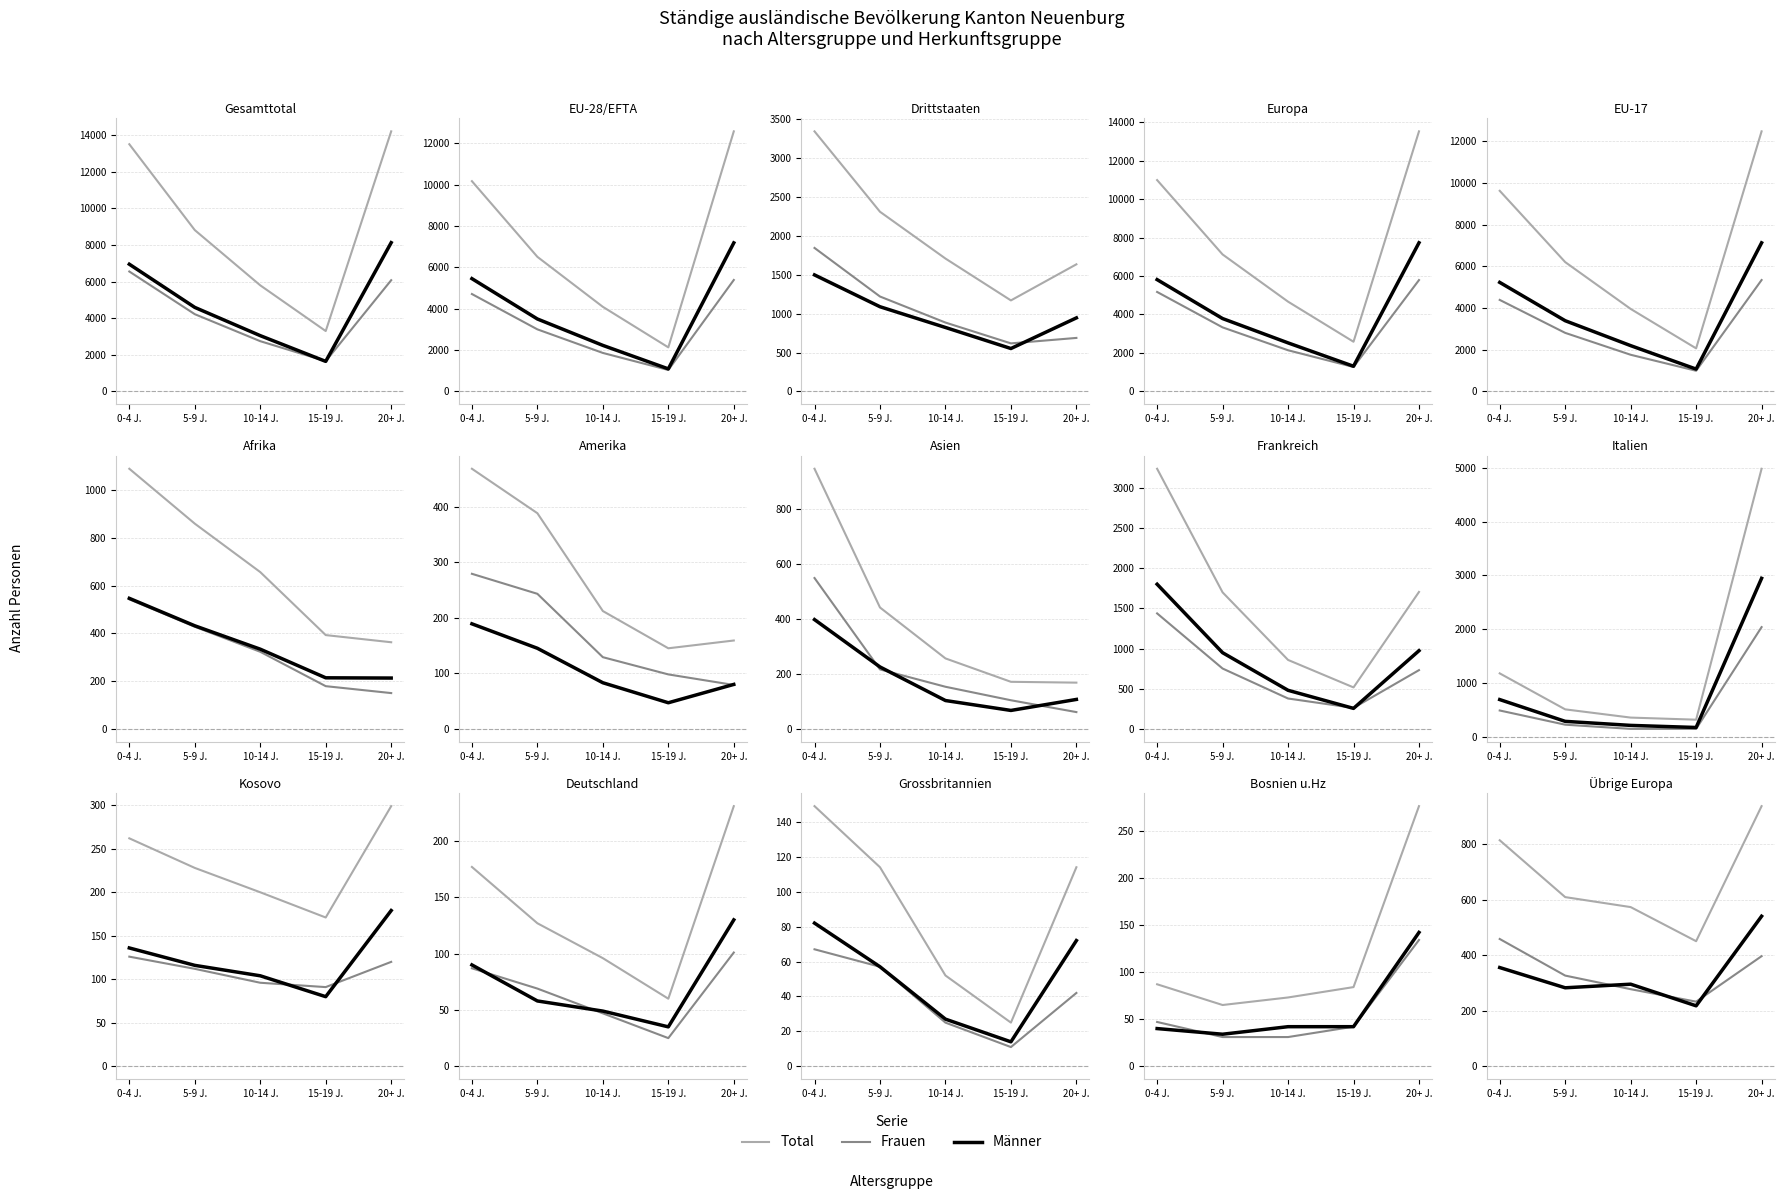

What is the difference between the maximum and minimum values in the Frauen series?

226